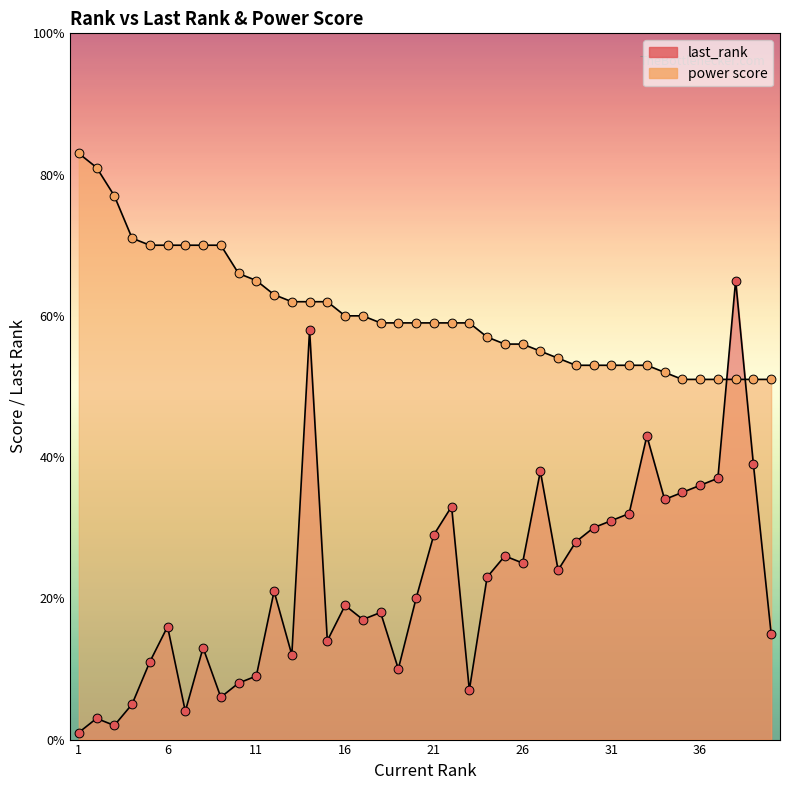

Which series has the widest spread of Y values?

last_rank